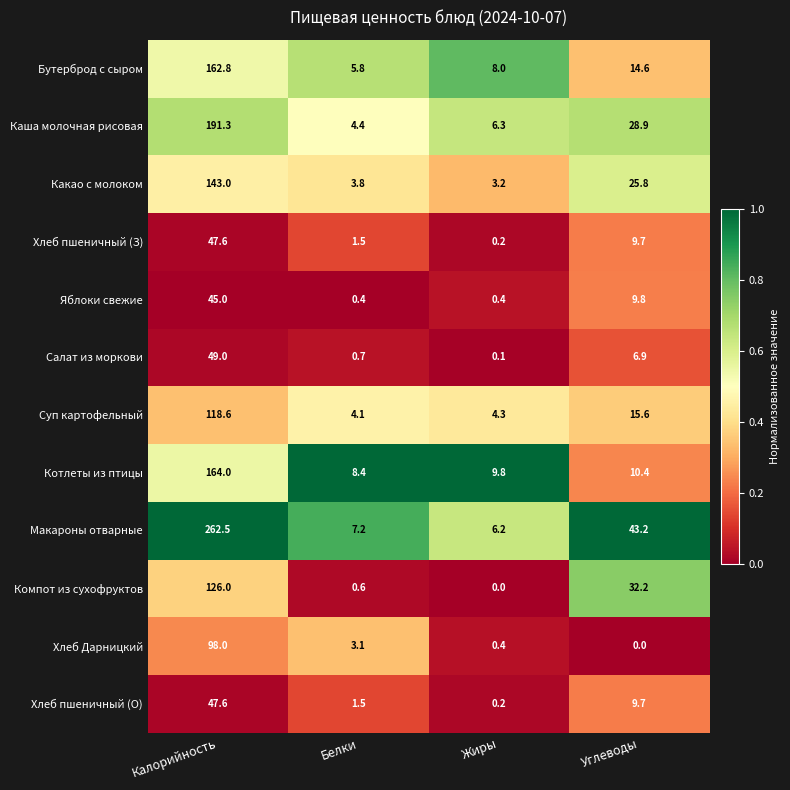

How many categories are shown in the chart?

4